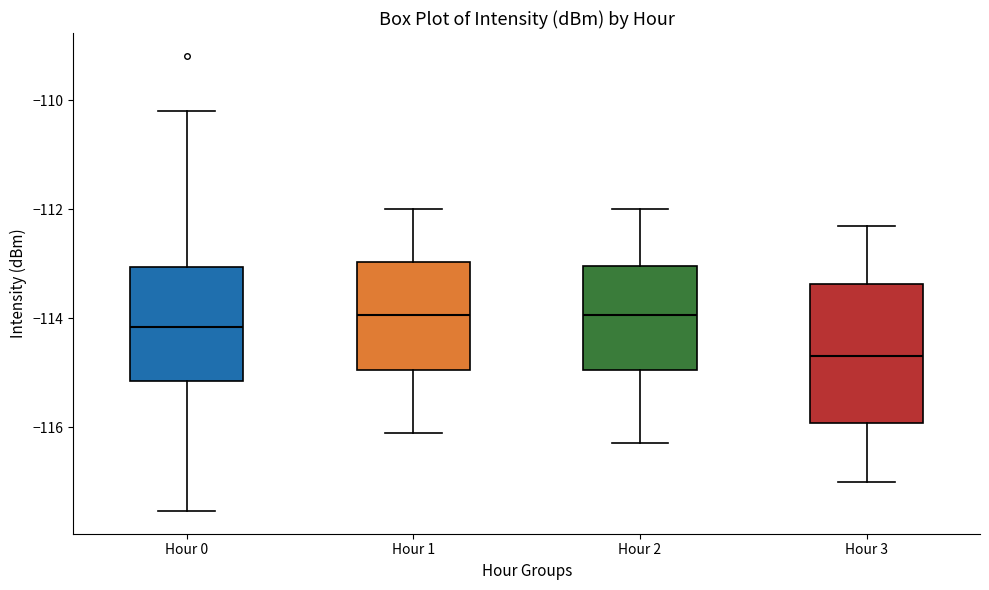

Reading left to right, transcribe this box plot: for each box, give where its median line is, the range the box spans, and where its two whiskers end, as read against the y-axis. The values are not printed on the chart, so give them approximately, as read against the axis.

Hour 0: median -114.2, box -115.2 to -113.0, whiskers -117.6 to -110.2
Hour 1: median -114.0, box -115.0 to -113.0, whiskers -116.0 to -112.0
Hour 2: median -114.0, box -115.0 to -113.0, whiskers -116.2 to -112.0
Hour 3: median -114.6, box -116.0 to -113.4, whiskers -117.0 to -112.2